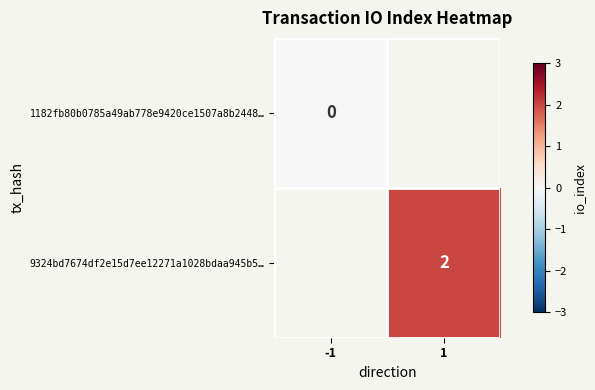

True or false: 9324bd7674df2e15d7ee12271a1028bdaa945b5… has a value of 3.2 at 1.

False